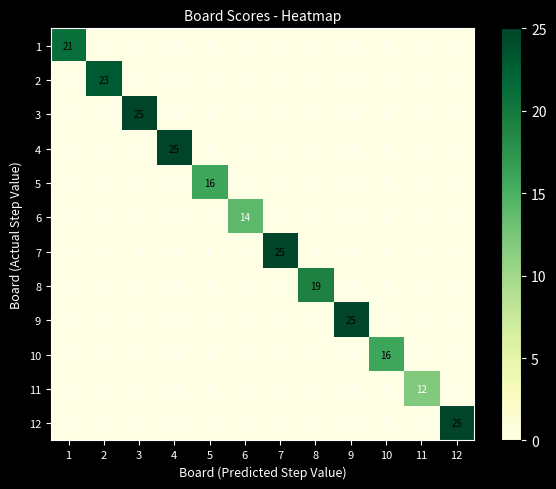

At how many categories does at least one series exceed 15?

10